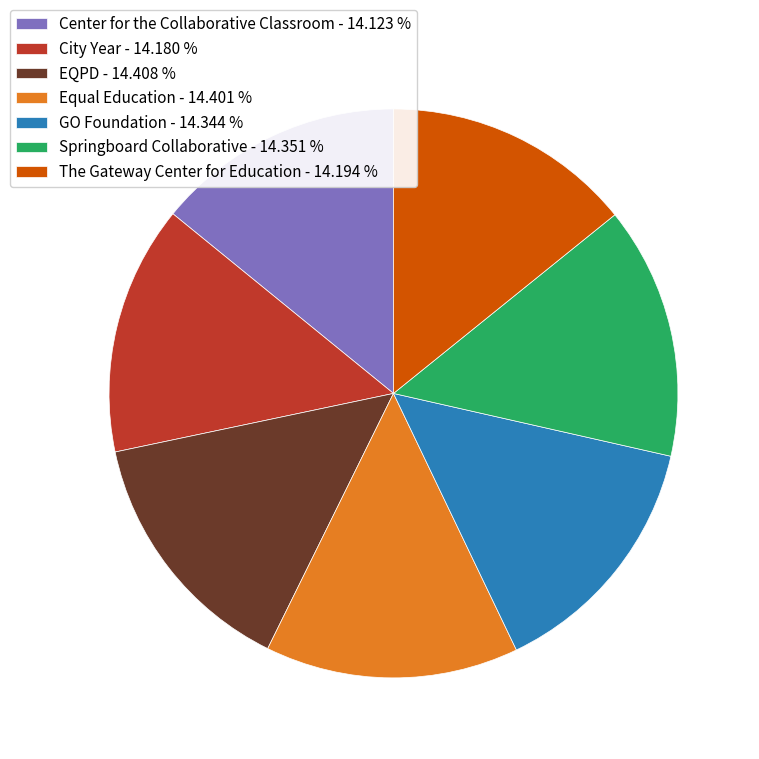

Does City Year account for over 50% of the chart?

No